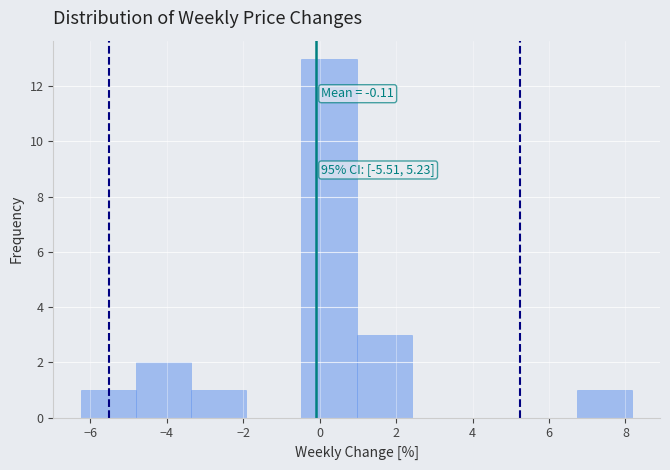

Over which range of the x-axis is the bar tallest?

-0.4 to 1.0